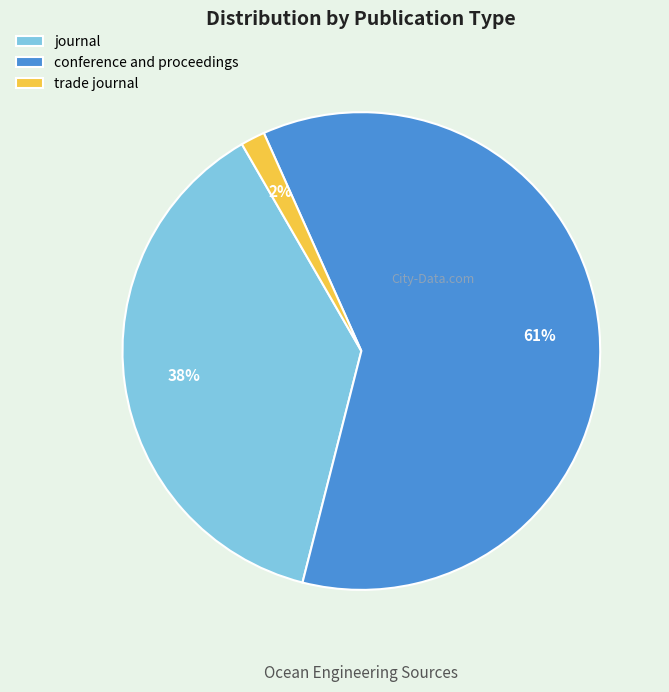

Rank the categories by value from highest to lowest.

conference and proceedings, journal, trade journal